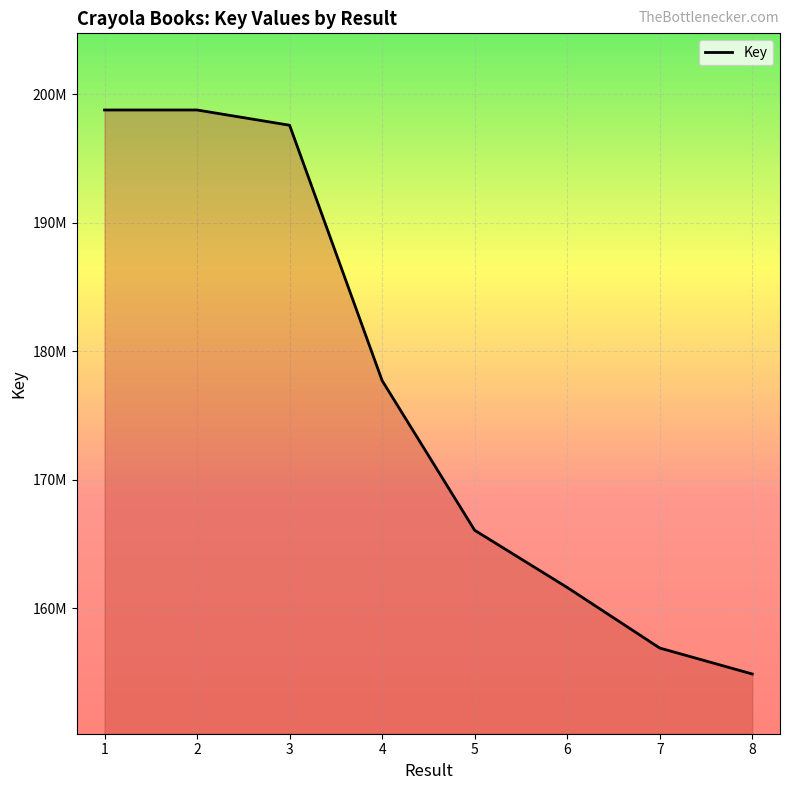

Does the chart display data point markers on the line(s)?

No